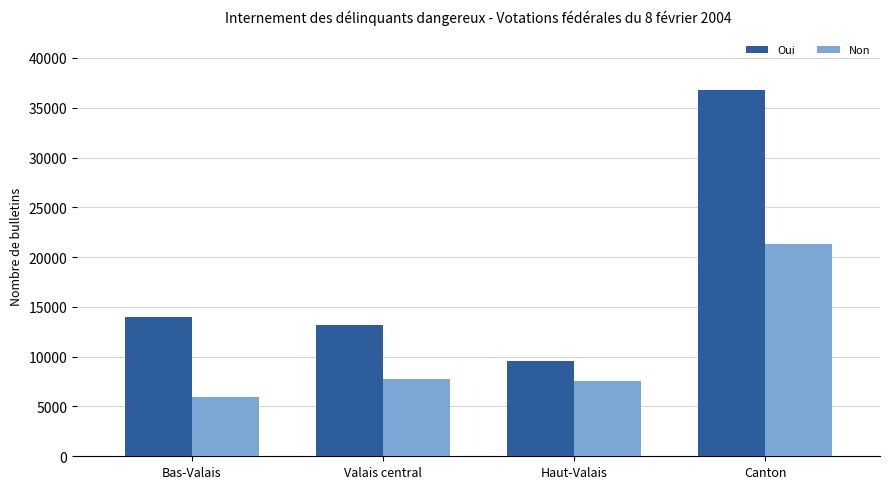

How many data points in Non are less than 7809?

2